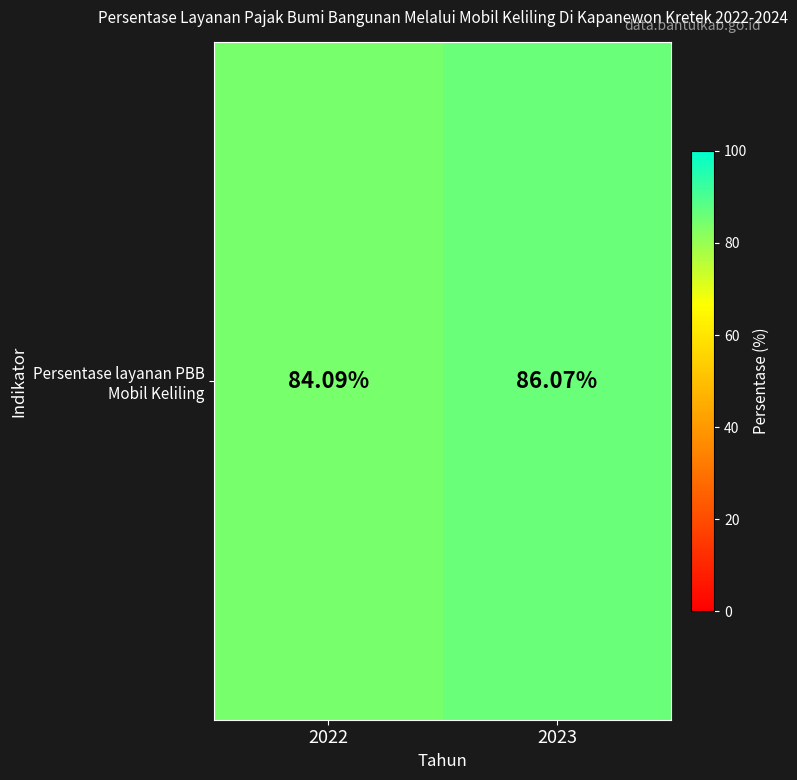

Rank the categories by value from highest to lowest.

2023, 2022